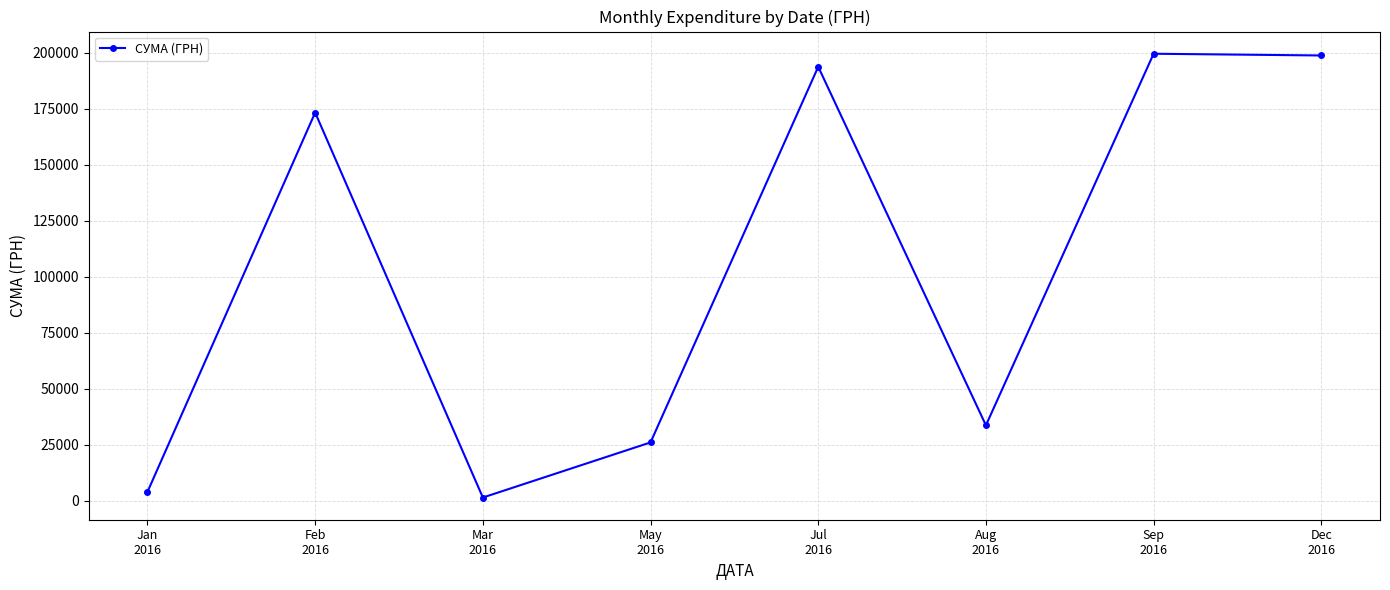

What is the maximum value shown in the chart?

199548.7